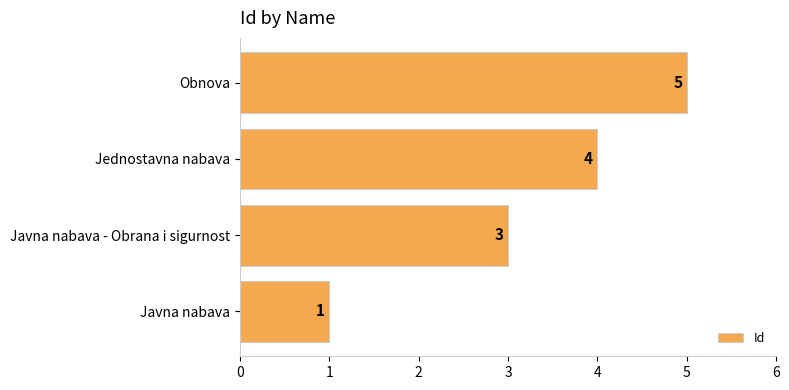

The chart shows a value of 4 at Jednostavna nabava. True or false?

True